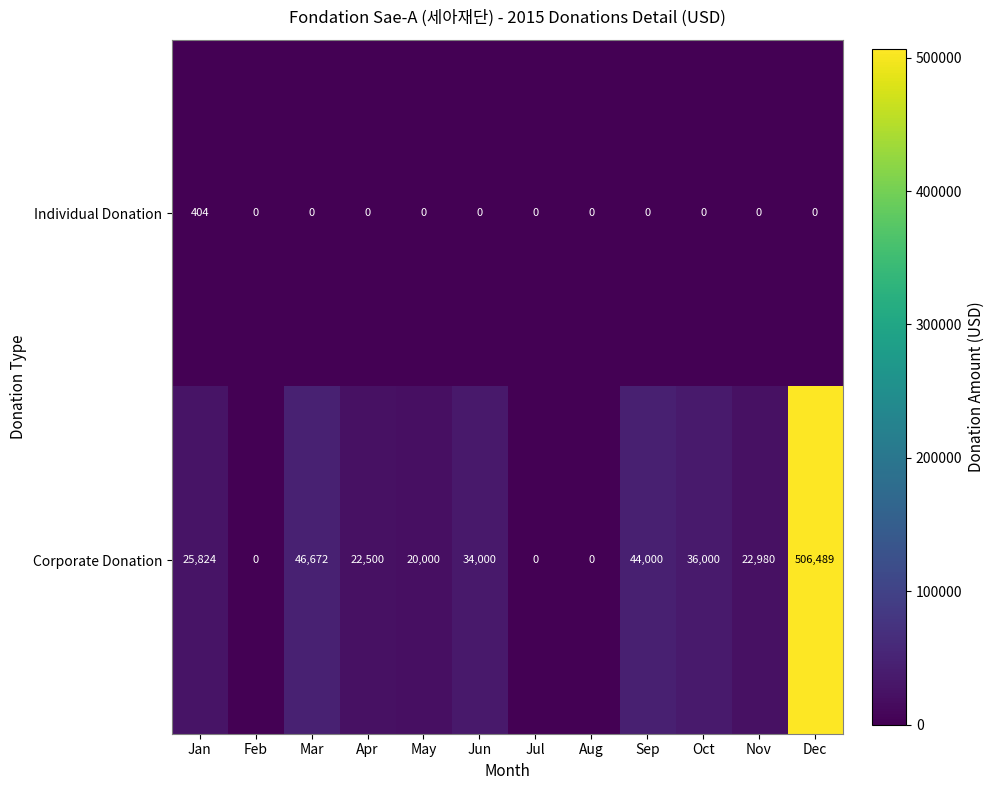

What is the difference between the maximum and second lowest values in the Individual Donation series?

404